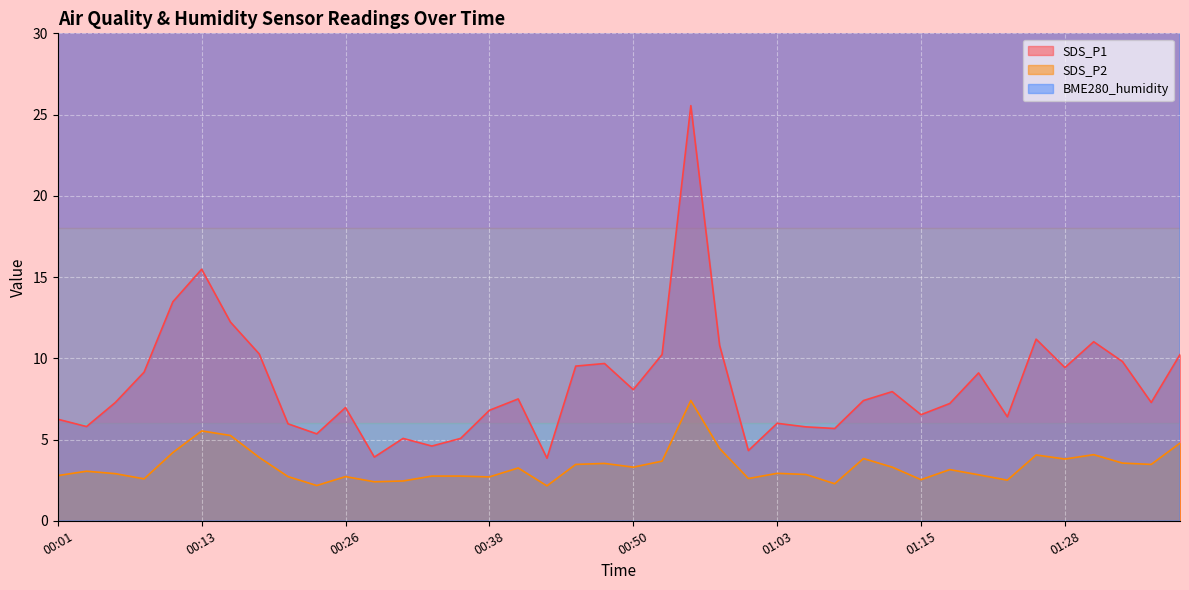

True or false: SDS_P2 and BME280_humidity cross at least once.

False